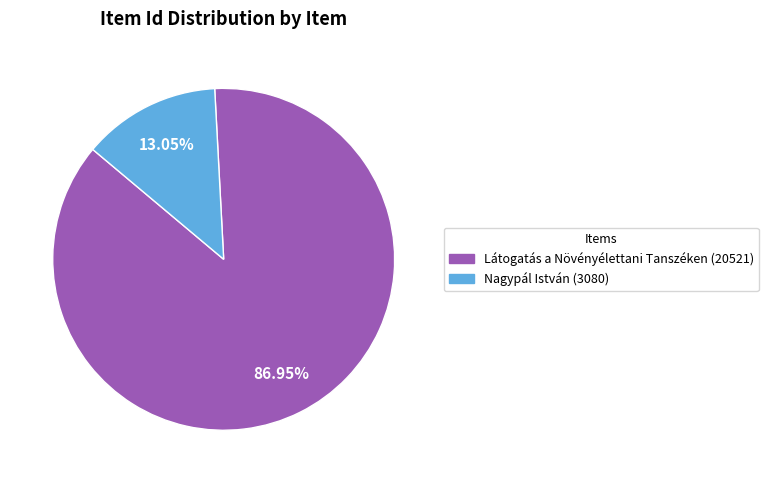

Count the number of slices in the pie.

2